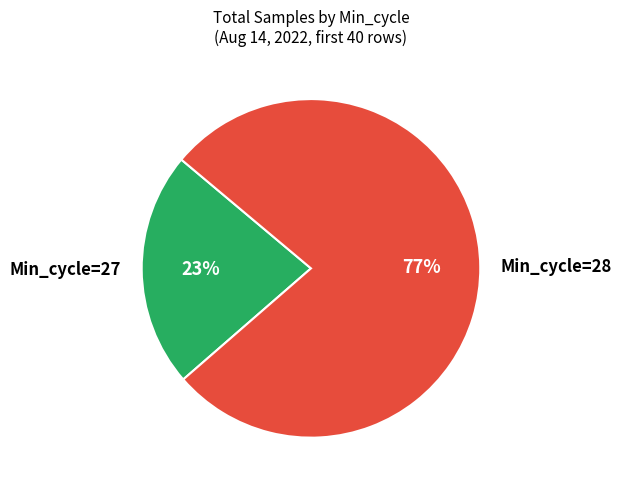

Is there any slice that represents more than half of the pie?

Yes